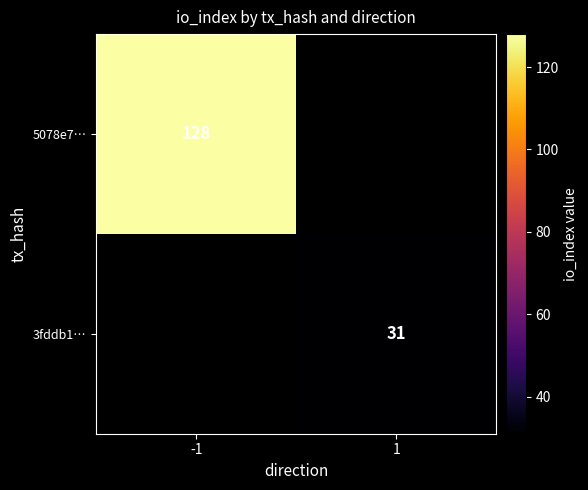

Is it true that 3fddb1… equals 31 at 1?

True